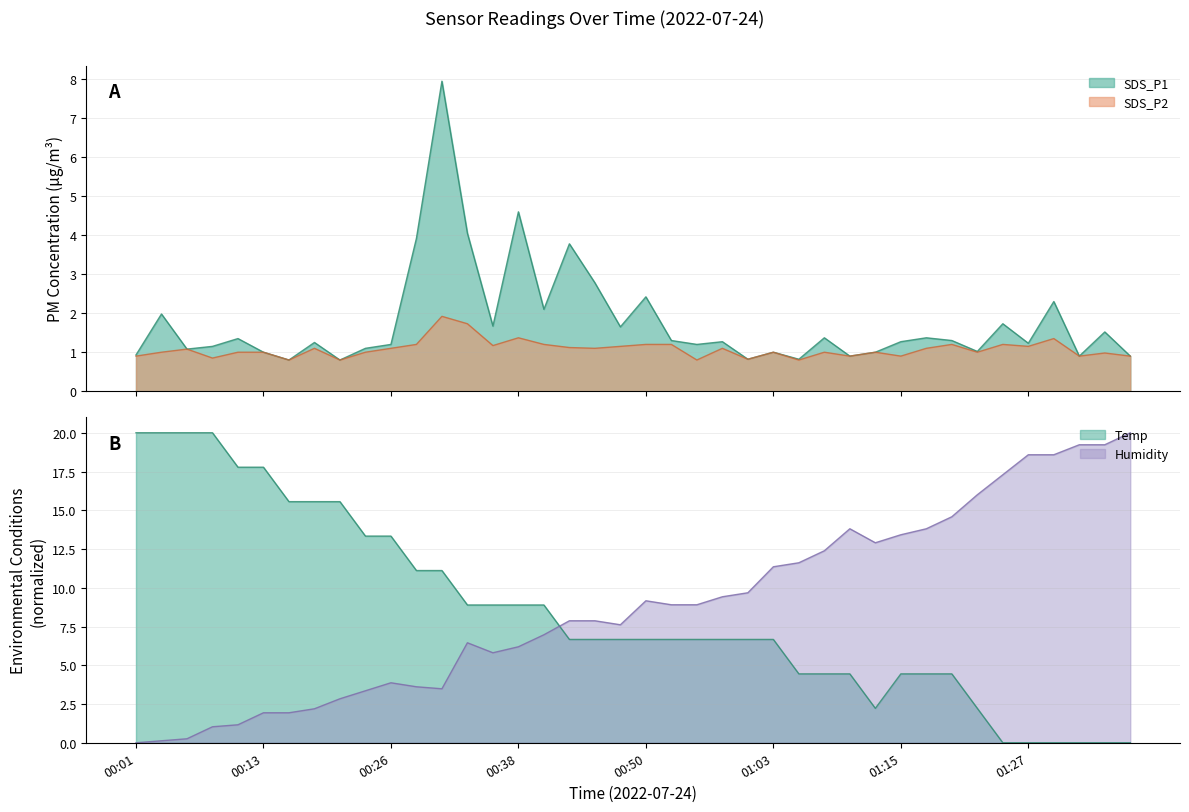

What is the value of the SDS_P2 point at the 5th from the left?

1.0